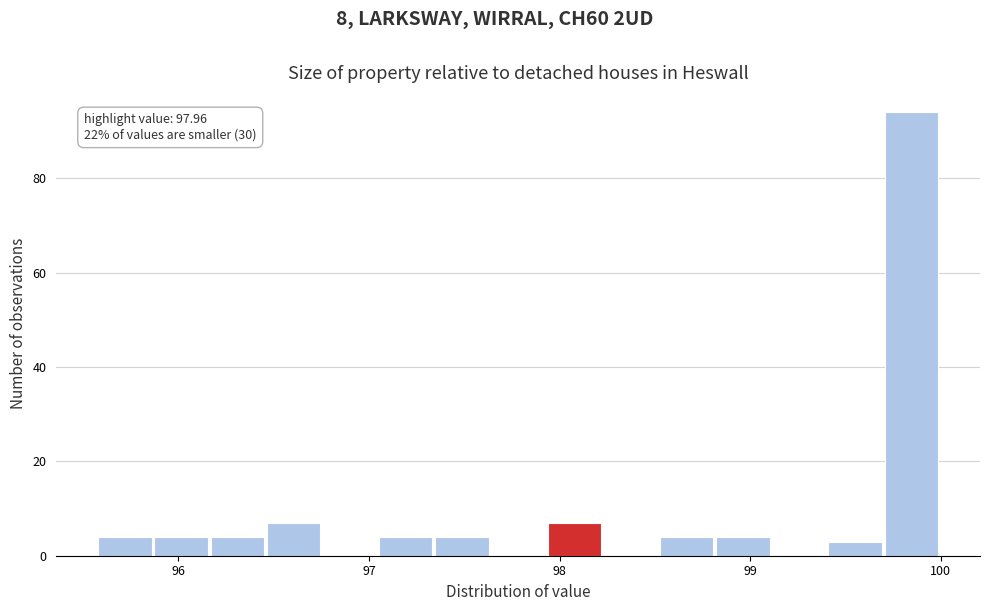

Around what value on the x-axis is the tallest bar? Give the approximate position of its centre, as read against the axis.

99.8